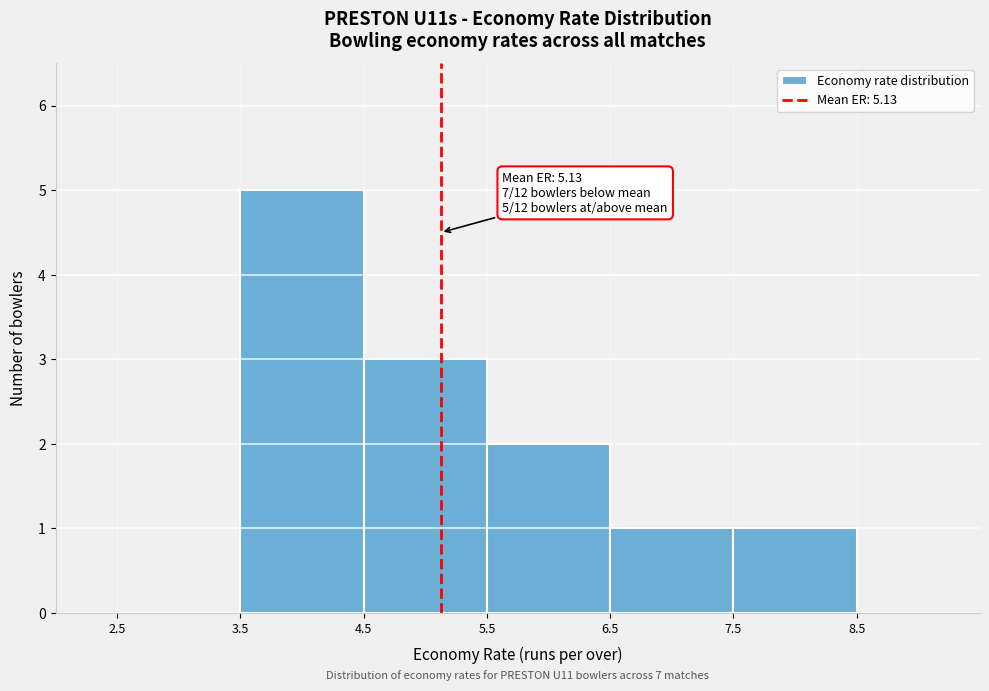

Over which range of the x-axis is the bar tallest?

3.5 to 4.5